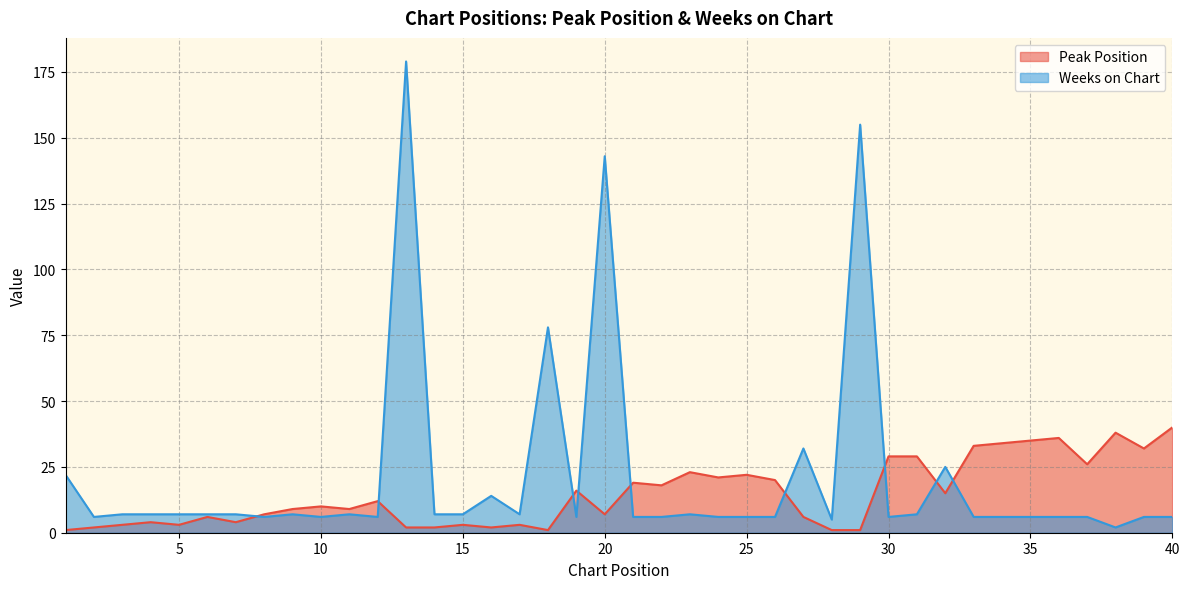

What are all the series names shown in the legend?

Peak Position, Weeks on Chart